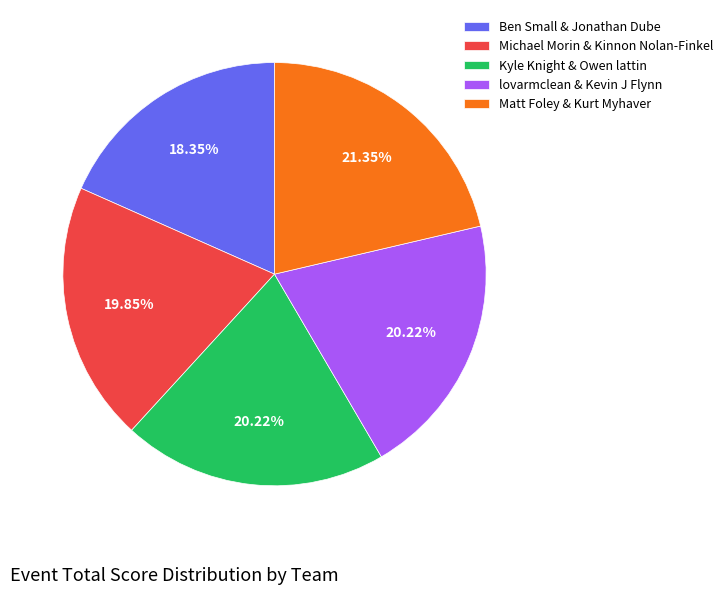

True or false: Matt Foley & Kurt Myhaver accounts for 21% of the total.

True